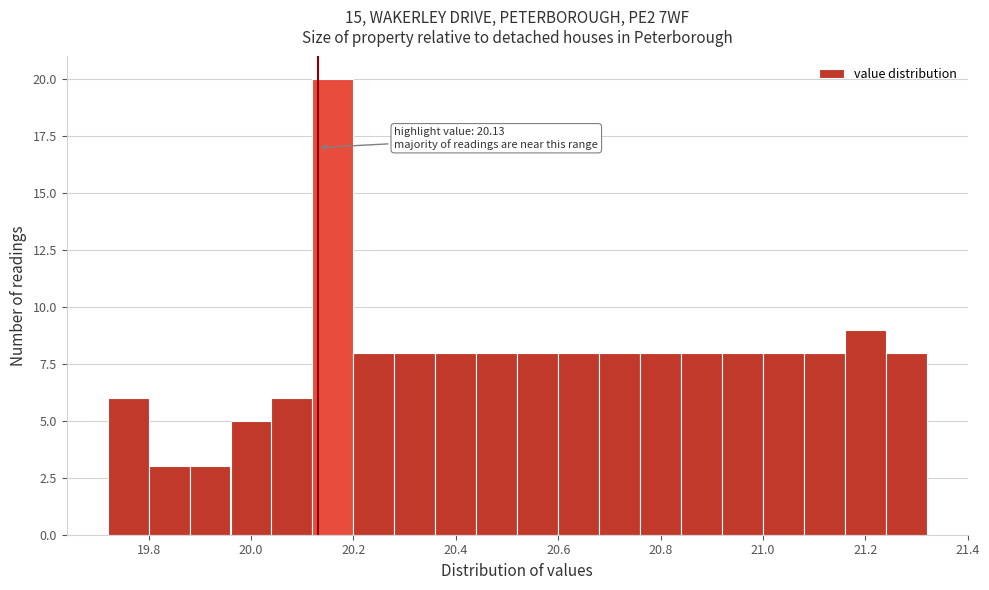

Which range on the x-axis has the tallest bar?

20.12 to 20.20